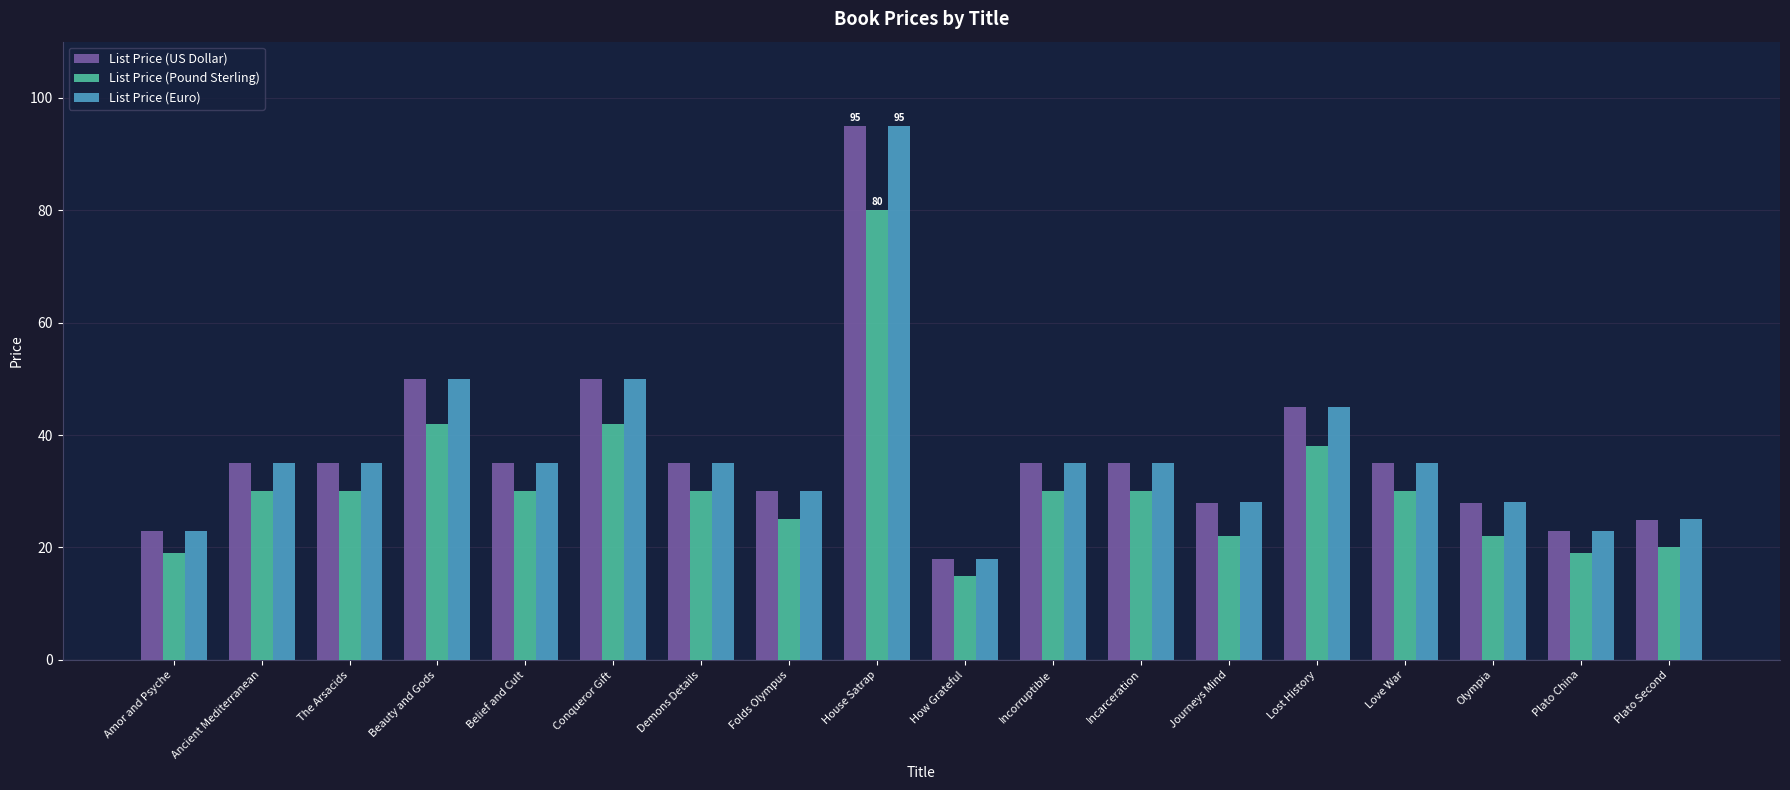

At which category is the sum across all series the highest?

House Satrap